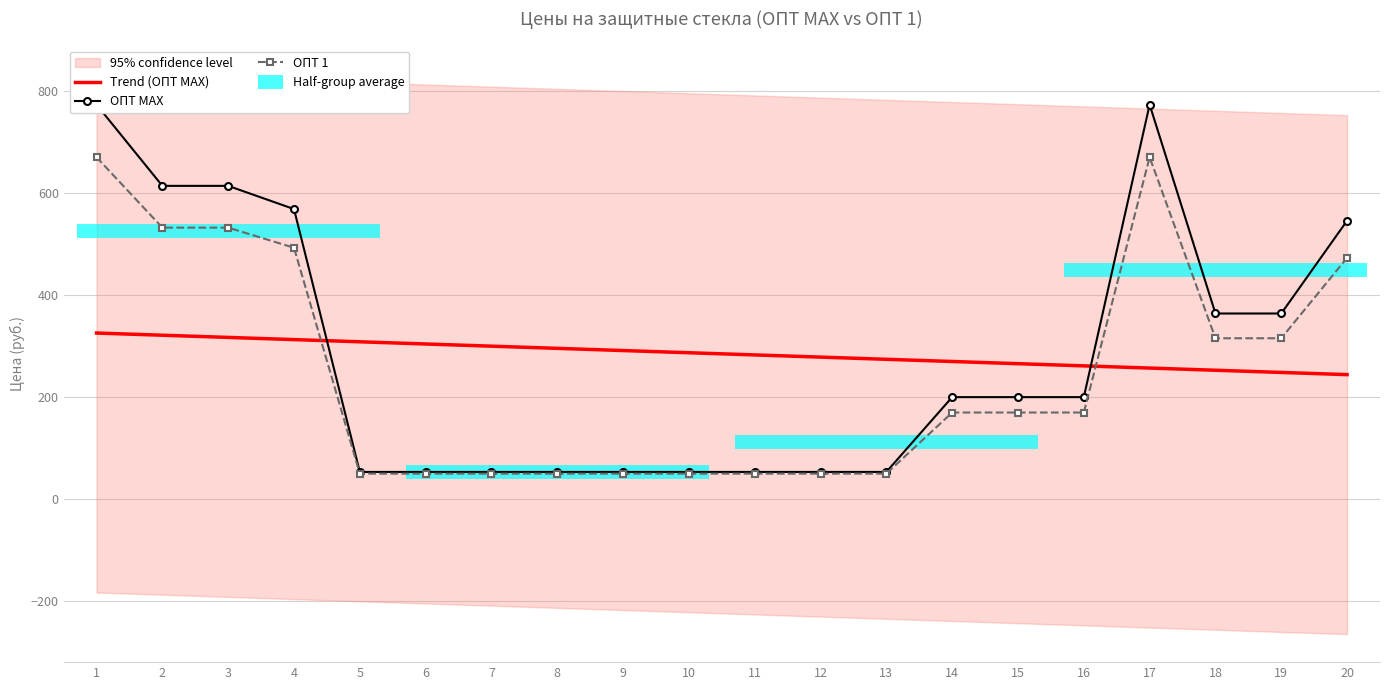

Rank the categories by ОПТ MAX value from lowest to highest.

5, 6, 7, 8, 9, 10, 11, 12, 13, 14, 15, 16, 18, 19, 20, 4, 2, 3, 1, 17